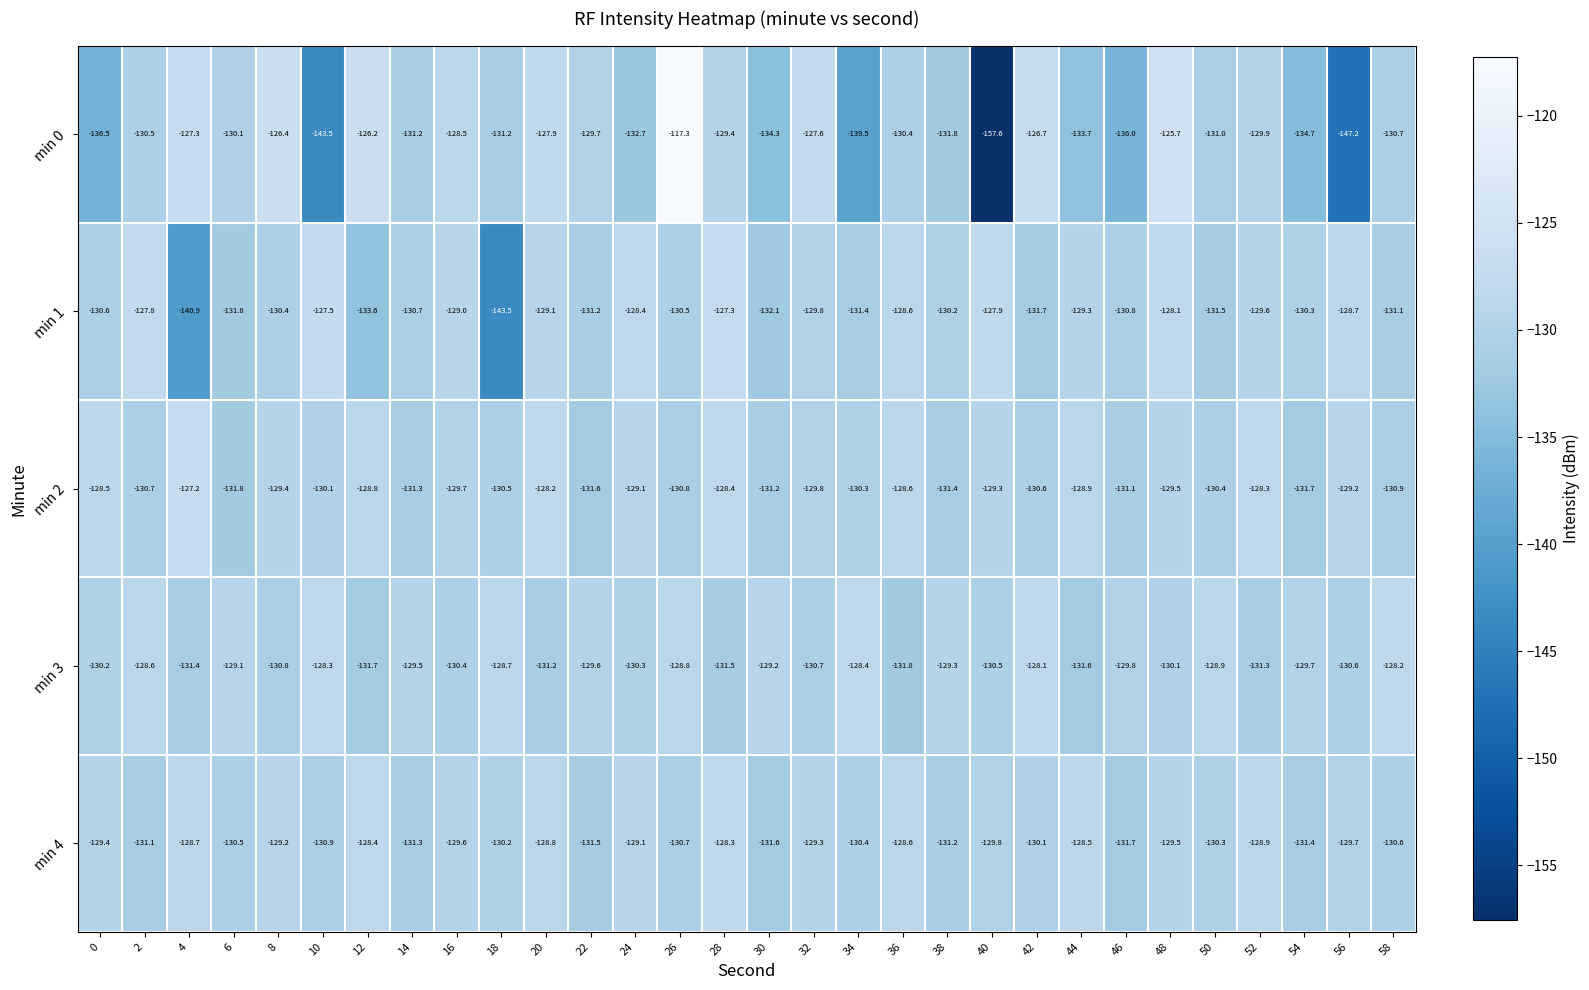

List the labels in order of min 4 value, largest first.

28, 12, 44, 36, 4, 20, 52, 24, 8, 32, 0, 48, 16, 56, 40, 42, 18, 50, 34, 6, 58, 26, 10, 2, 38, 14, 54, 22, 30, 46